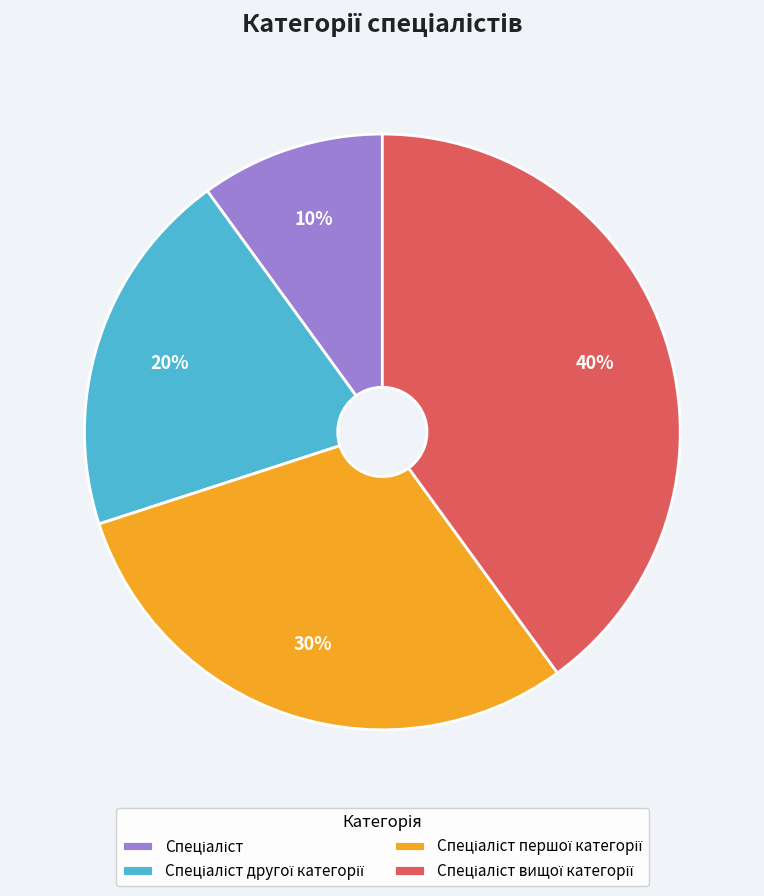

Is there any slice that represents more than half of the pie?

No